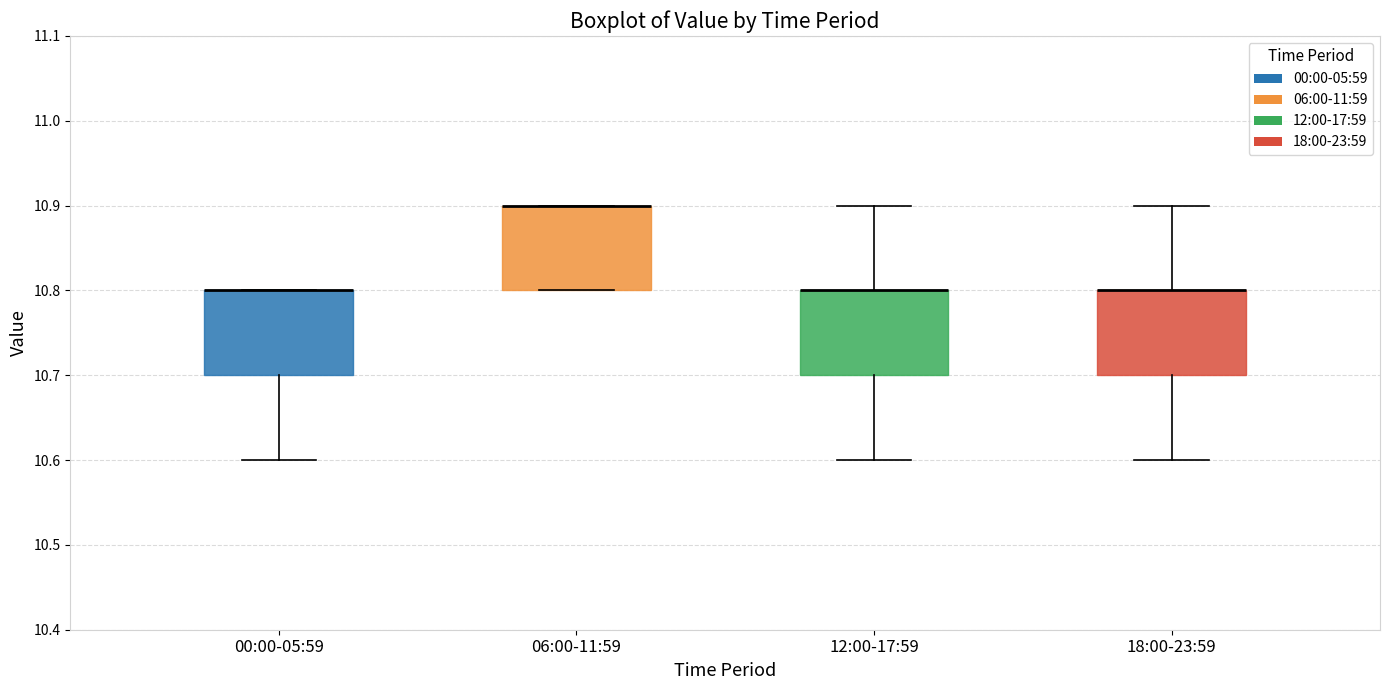

Reading left to right, transcribe this box plot: for each box, give where its median line is, the range the box spans, and where its two whiskers end, as read against the y-axis. The values are not printed on the chart, so give them approximately, as read against the axis.

00:00-05:59: median 10.8 (drawn on the box's upper edge), box 10.7 to 10.8, whiskers 10.6 to 10.8
06:00-11:59: median 10.9 (drawn on the box's upper edge), box 10.8 to 10.9, whiskers 10.8 to 10.9
12:00-17:59: median 10.8 (drawn on the box's upper edge), box 10.7 to 10.8, whiskers 10.6 to 10.9
18:00-23:59: median 10.8 (drawn on the box's upper edge), box 10.7 to 10.8, whiskers 10.6 to 10.9